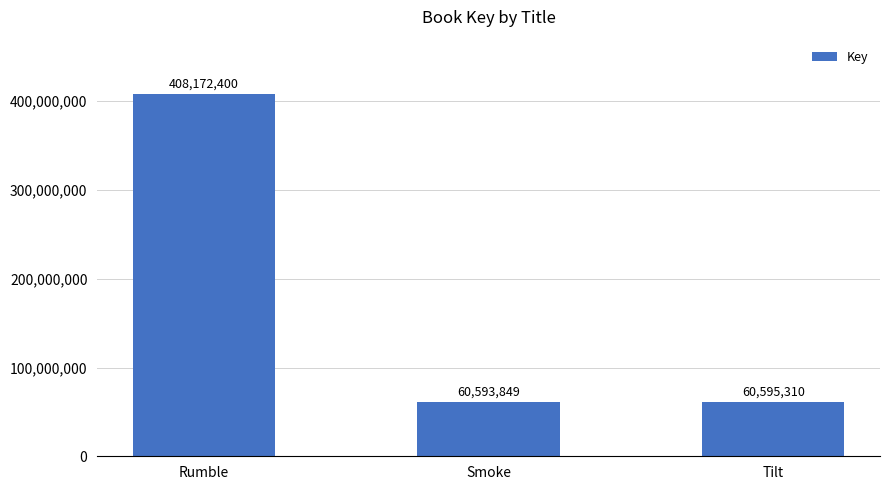

Count the number of categories in the chart.

3